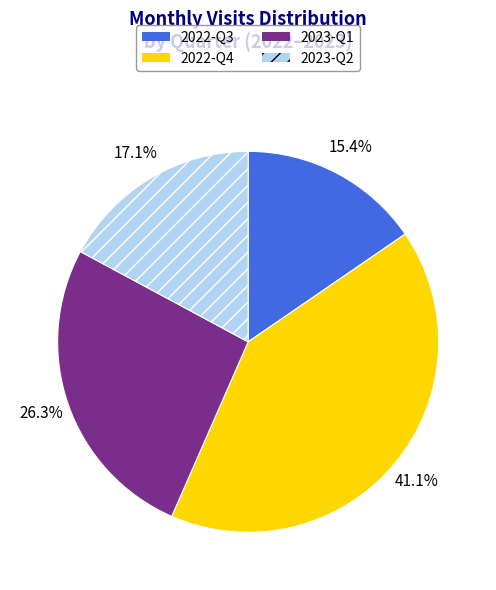

What percentage do 2022-Q4 and 2022-Q3 together represent?

56.6%